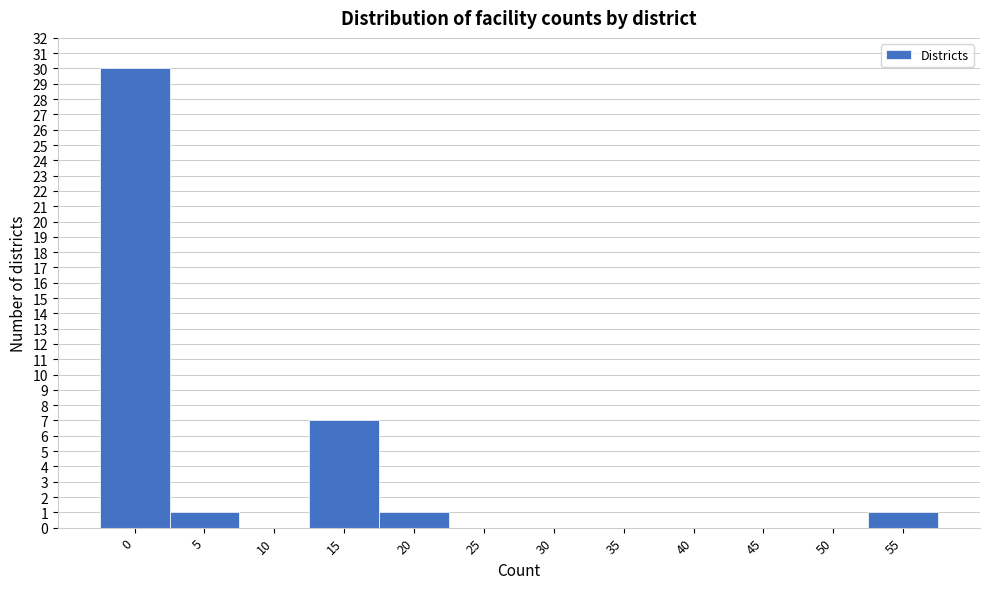

Reading left to right, list all the values displayed in this chart.

0=30	5=1	10=0	15=7	20=1	25=0	30=0	35=0	40=0	45=0	50=0	55=1